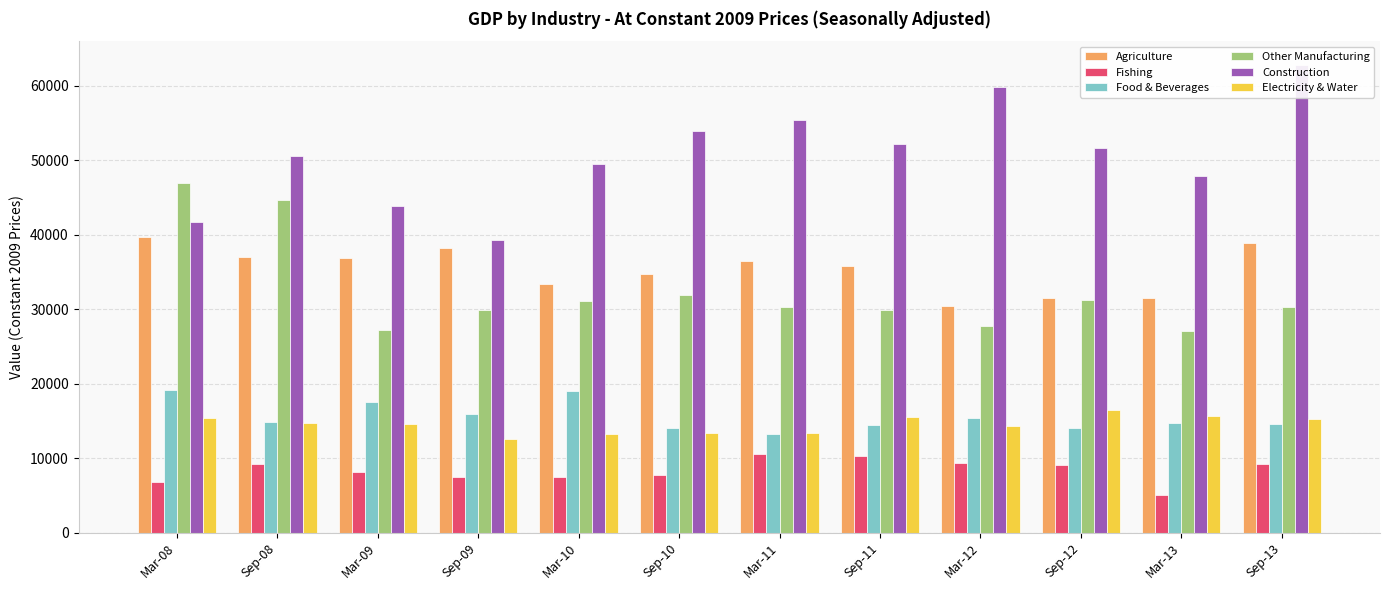

What is the difference between the maximum and minimum values in the Electricity & Water series?

3946.8